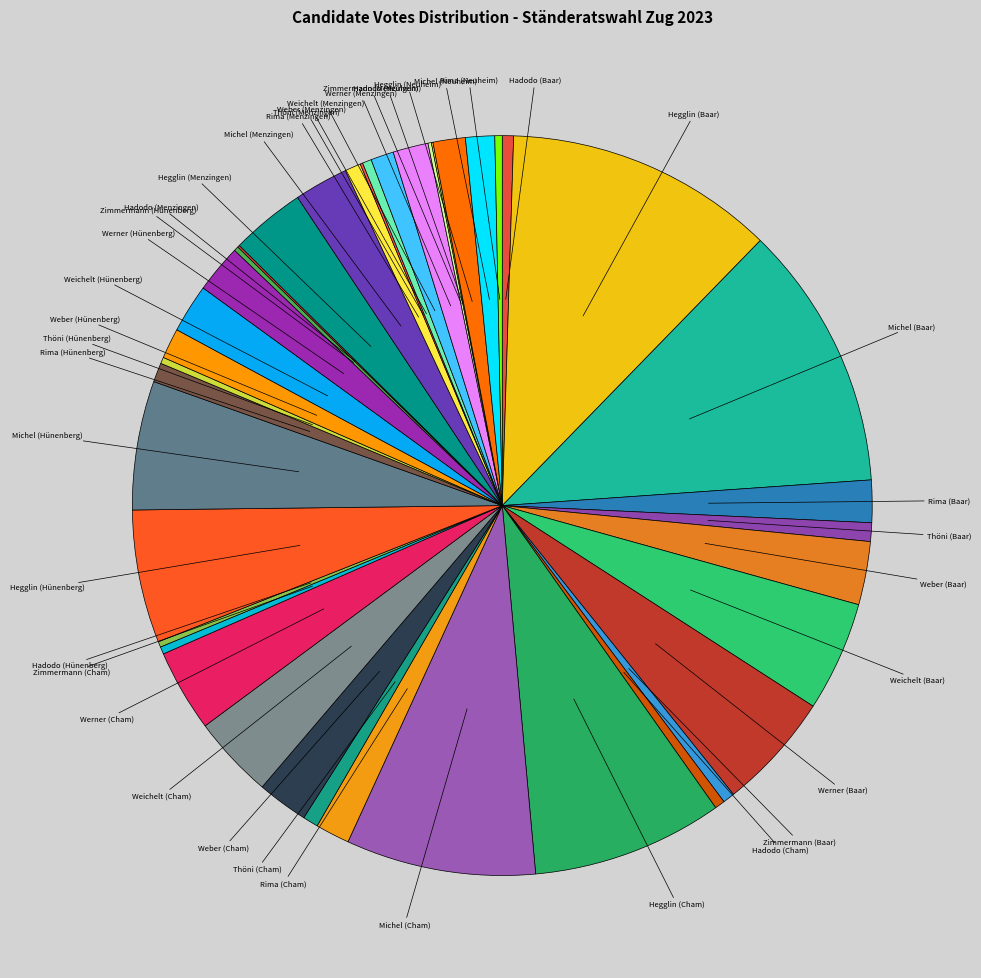

Rank the categories by value from highest to lowest.

Hegglin (Baar), Michel (Baar), Hegglin (Cham), Michel (Cham), Hegglin (Hünenberg), Michel (Hünenberg), Werner (Baar), Weichelt (Baar), Weichelt (Cham), Werner (Cham), Hegglin (Menzingen), Weber (Baar), Michel (Menzingen), Weber (Cham), Weichelt (Hünenberg), Werner (Hünenberg), Rima (Baar), Werner (Menzingen), Rima (Cham), Hegglin (Neuheim), Weber (Hünenberg), Michel (Neuheim), Weichelt (Menzingen), Rima (Hünenberg), Thöni (Baar), Rima (Menzingen), Thöni (Cham), Zimmermann (Baar), Hadodo (Baar), Hadodo (Cham), Weber (Menzingen), Zimmermann (Cham), Rima (Neuheim), Thöni (Hünenberg), Hadodo (Hünenberg), Zimmermann (Hünenberg), Zimmermann (Menzingen), Thöni (Menzingen), Hadodo (Menzingen), Hadodo (Neuheim)